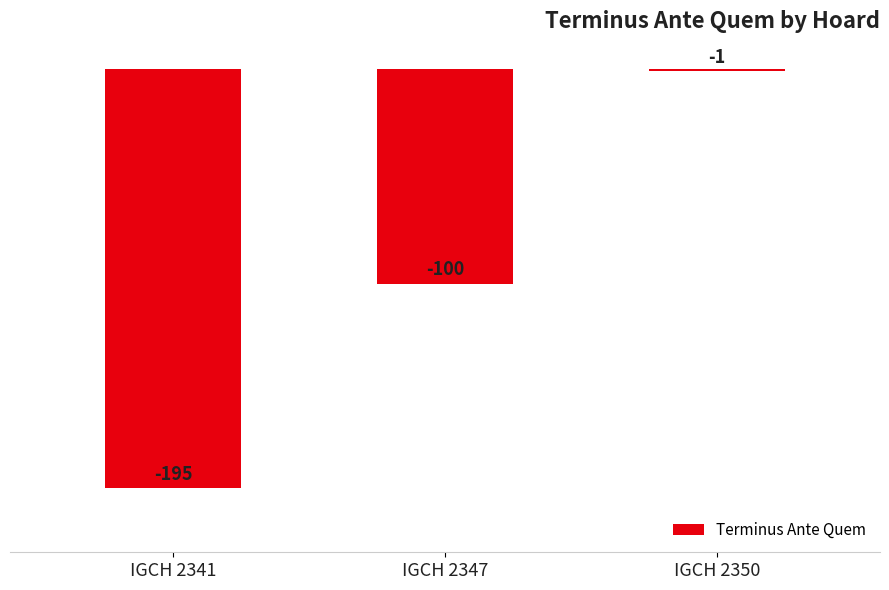

Reading right to left, list all the values displayed in this chart.

IGCH 2350=-1	IGCH 2347=-100	IGCH 2341=-195